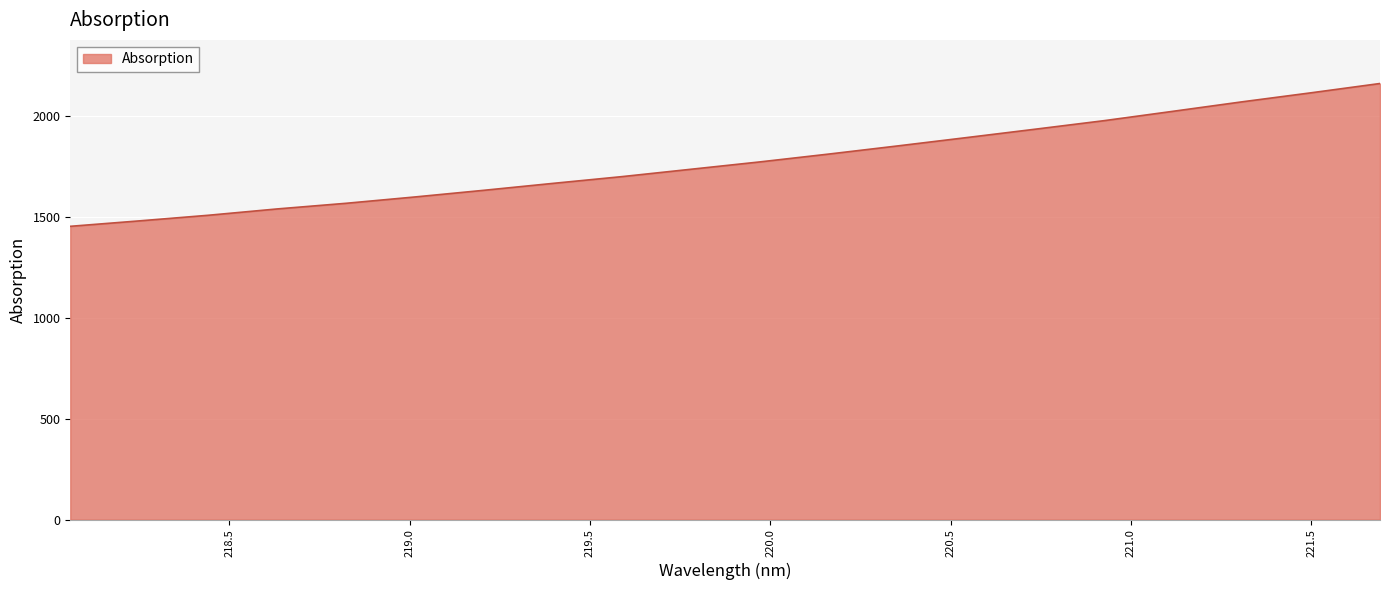

What is the difference between the second highest and second lowest values?

634.9